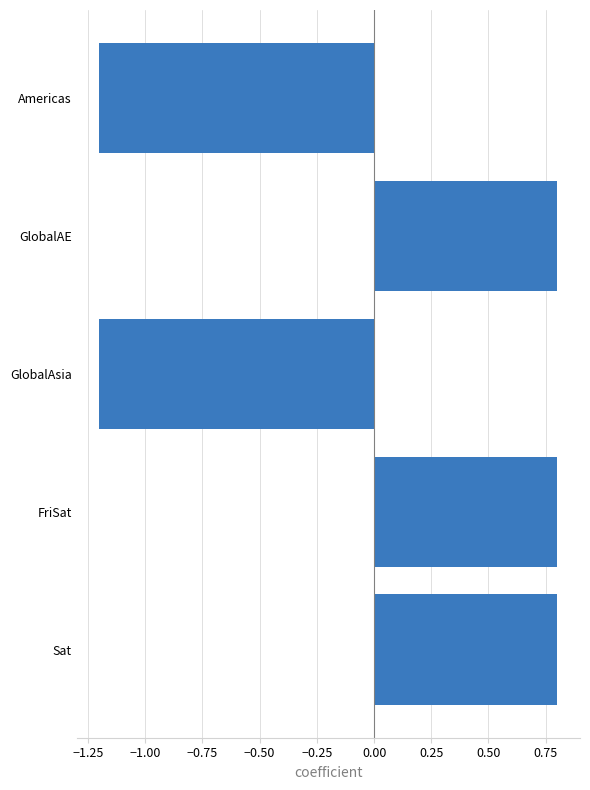

What is the sum of the values at GlobalAsia and Americas?

-2.4